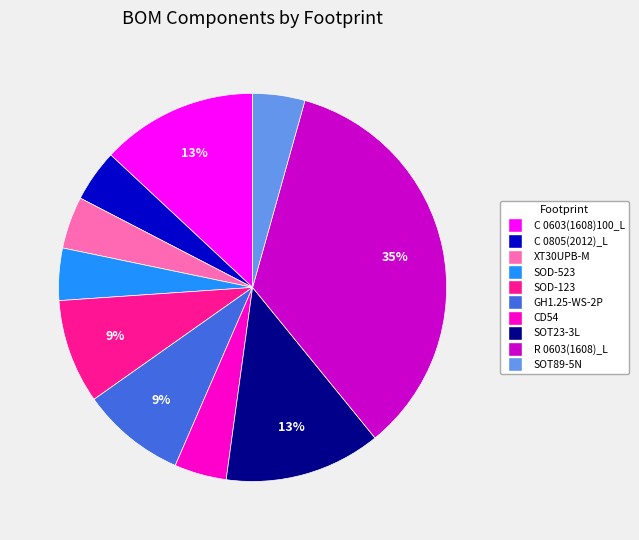

Which category has the biggest portion of the pie?

R 0603(1608)_L